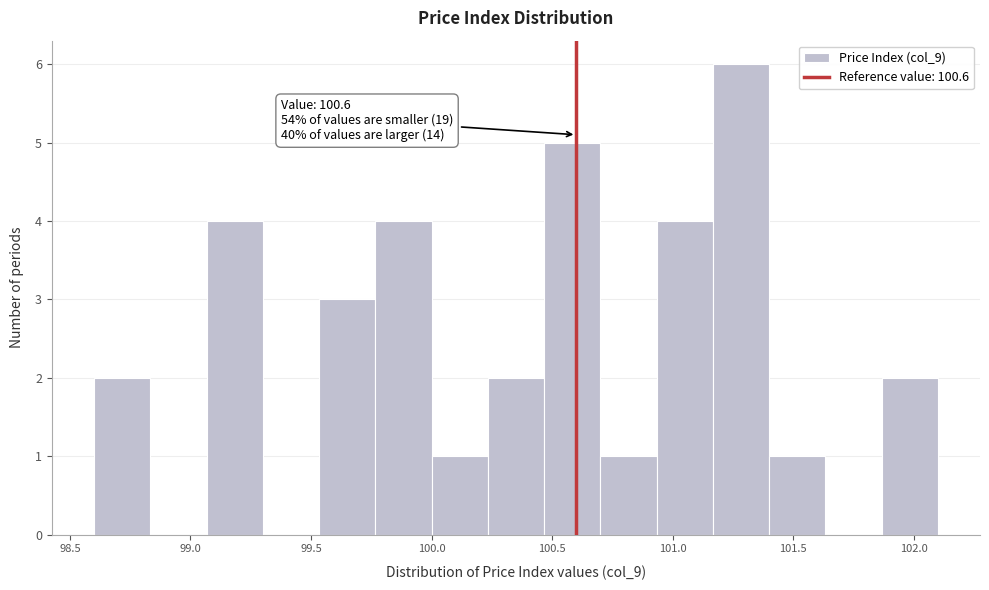

Over which range of the x-axis is the bar tallest?

101.15 to 101.40